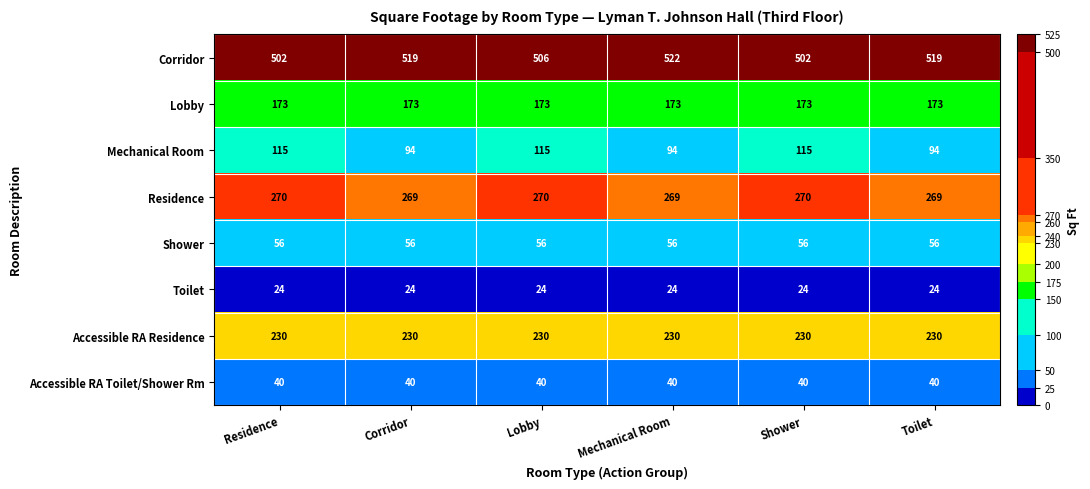

What is the sum of all Toilet values?

144